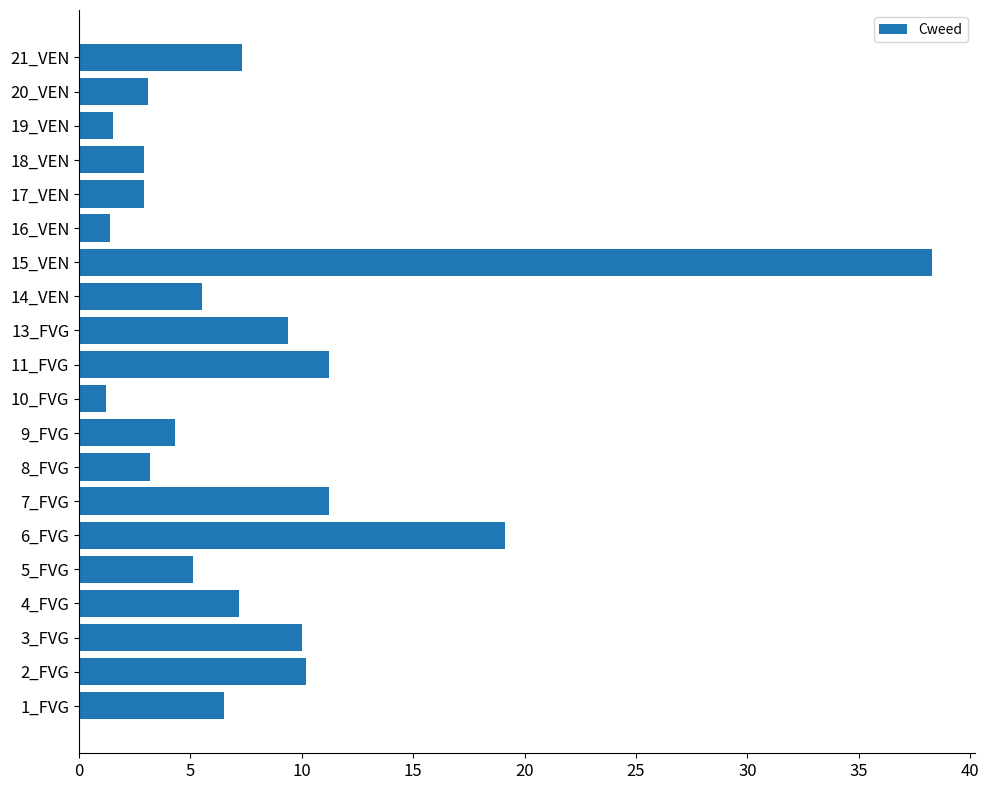

The chart shows a value of 5.5 at 14_VEN. True or false?

True